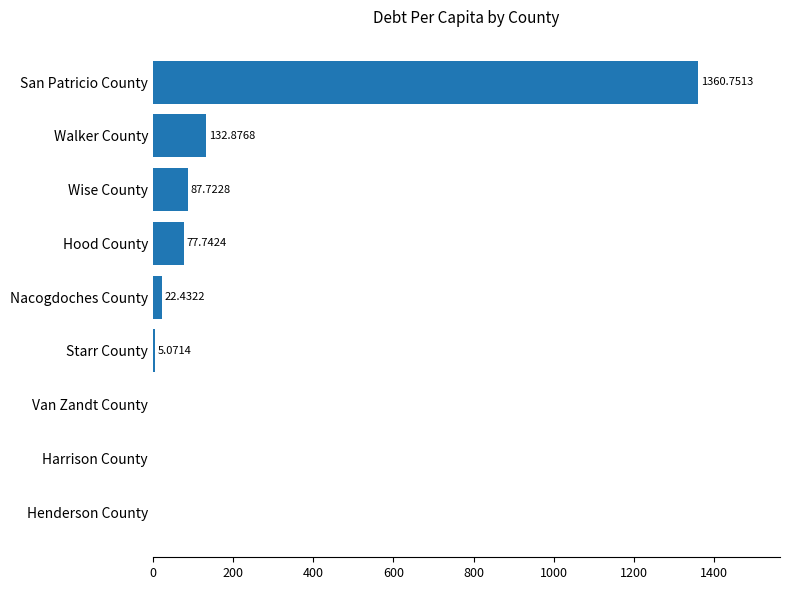

What is the change in value from Nacogdoches County to Wise County?

+65.3